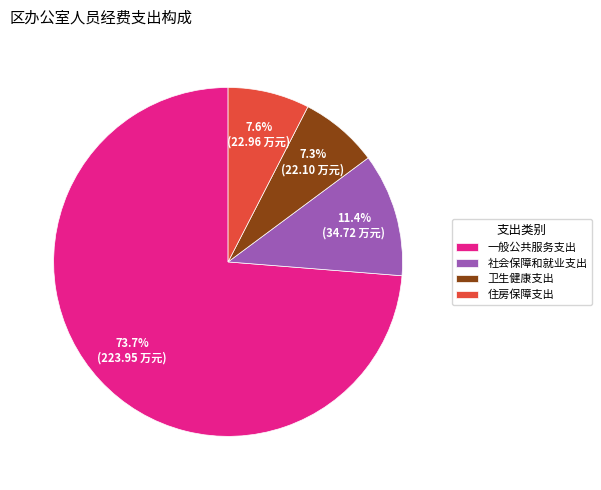

To the nearest percent, what is the combined percentage of 一般公共服务支出 and 卫生健康支出?

81%